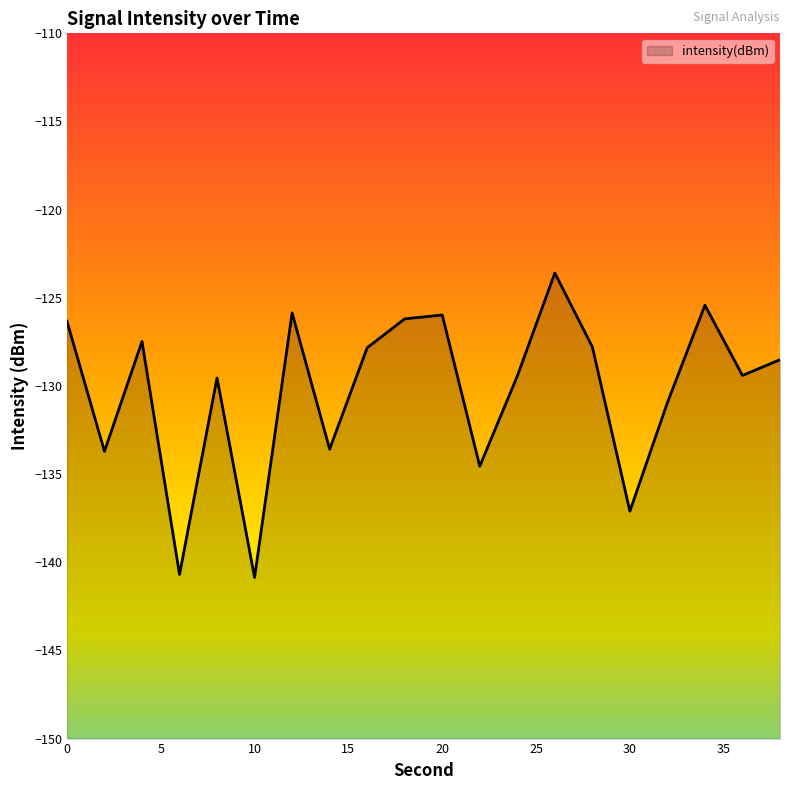

How many values are below -128?

11